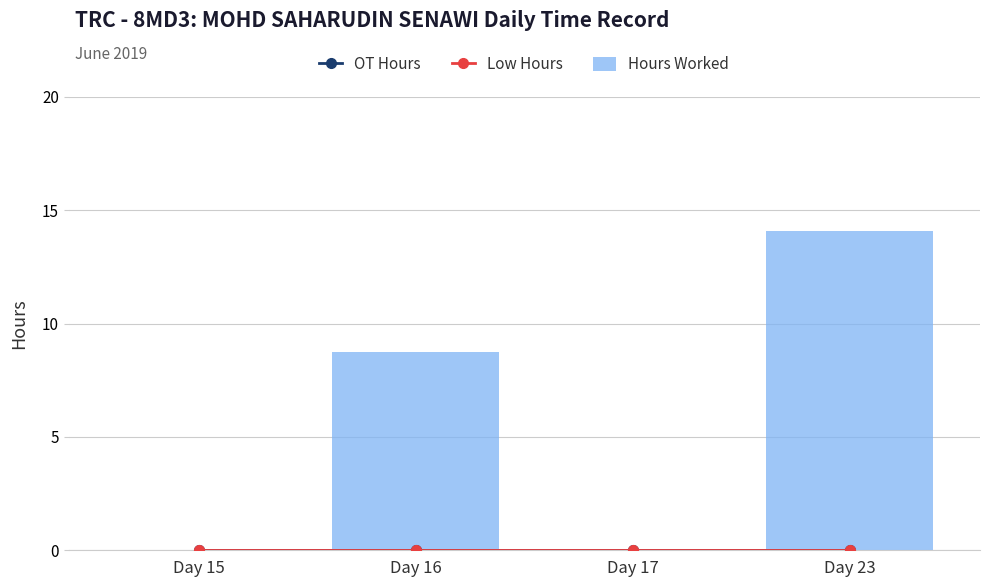

What is the spread (max minus min) of values at Day 16?

8.8